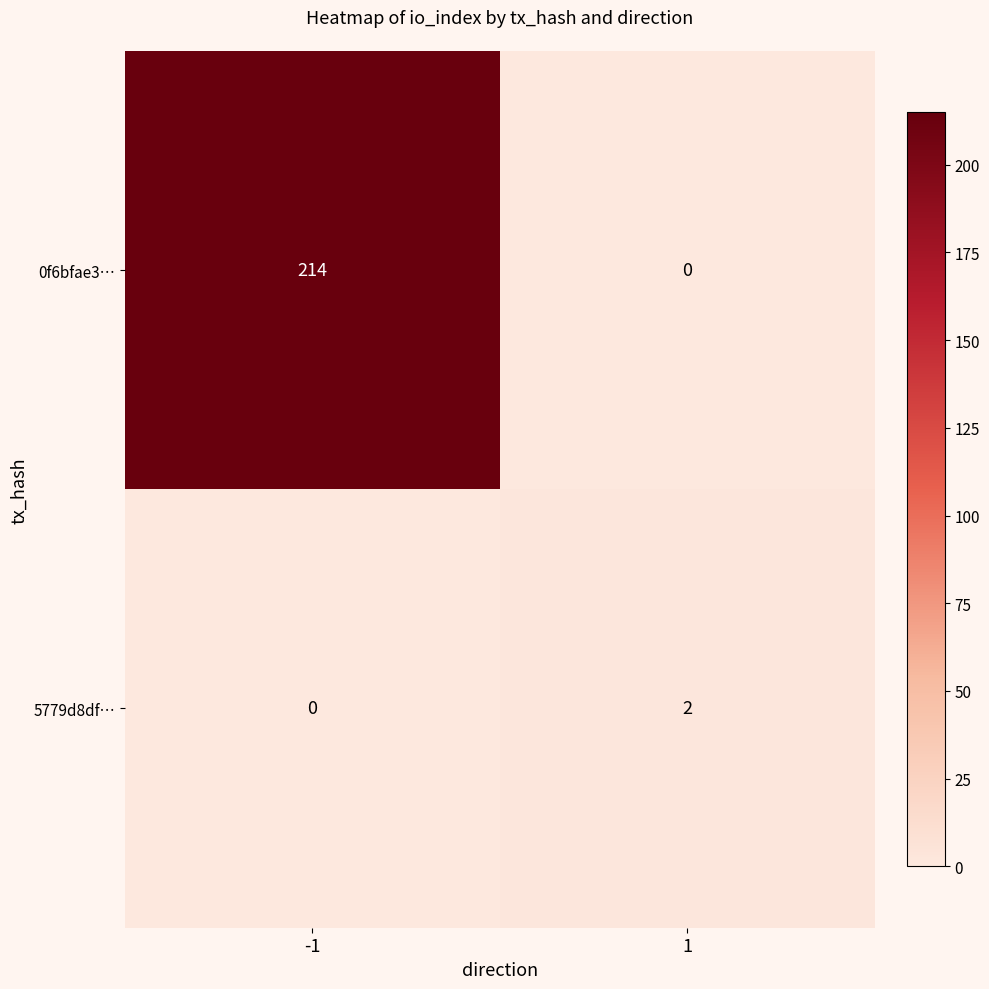

What is the maximum value shown in the chart?

214